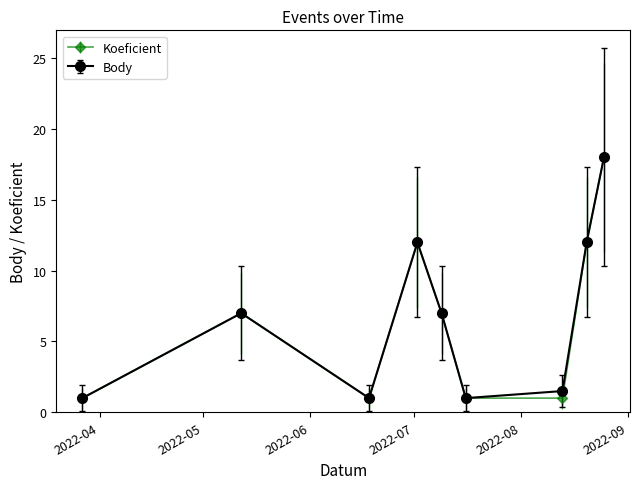

What is the smallest value displayed?

1.0